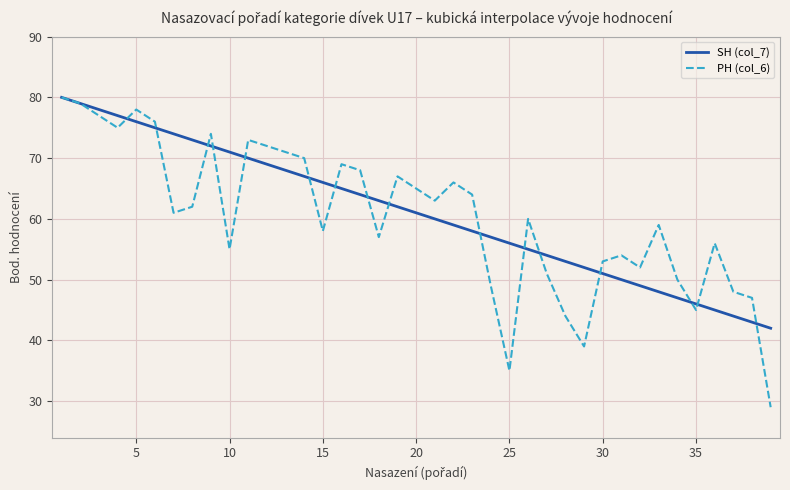

What is the sum of all PH (col_6) values?

2351